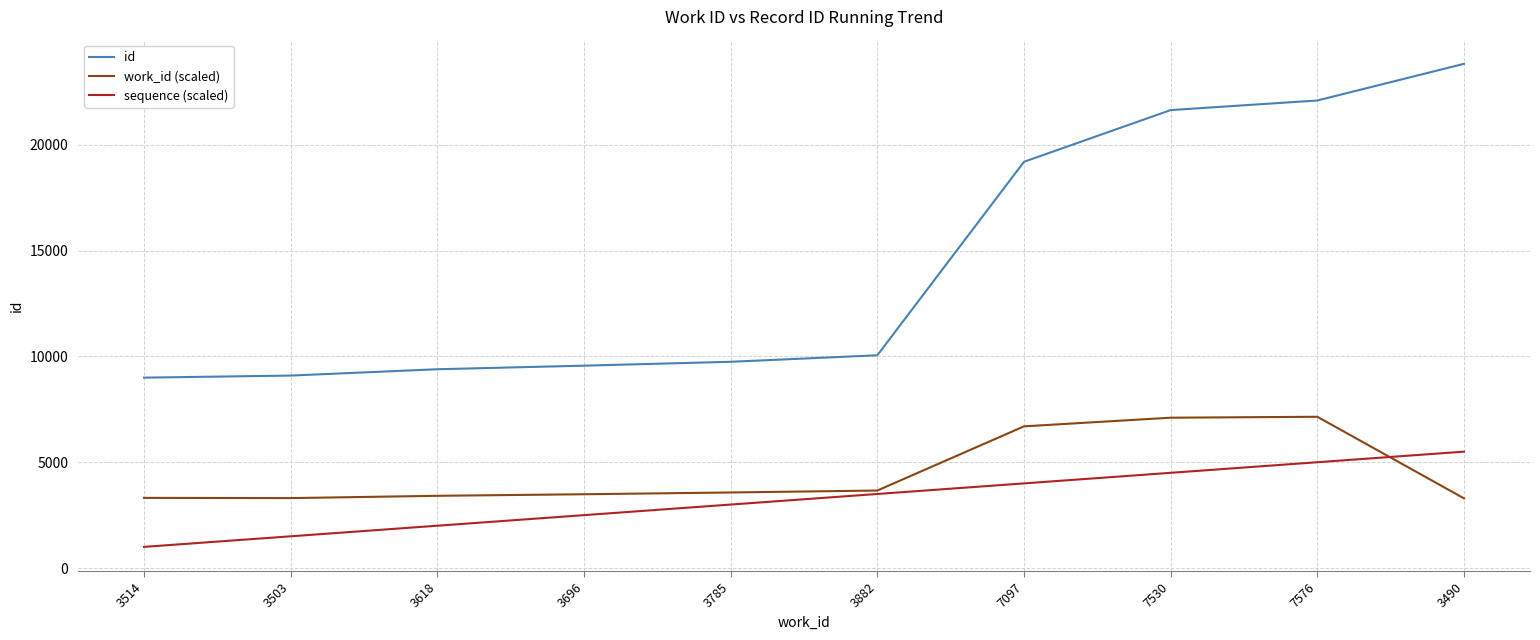

How many categories are shown in the chart?

10